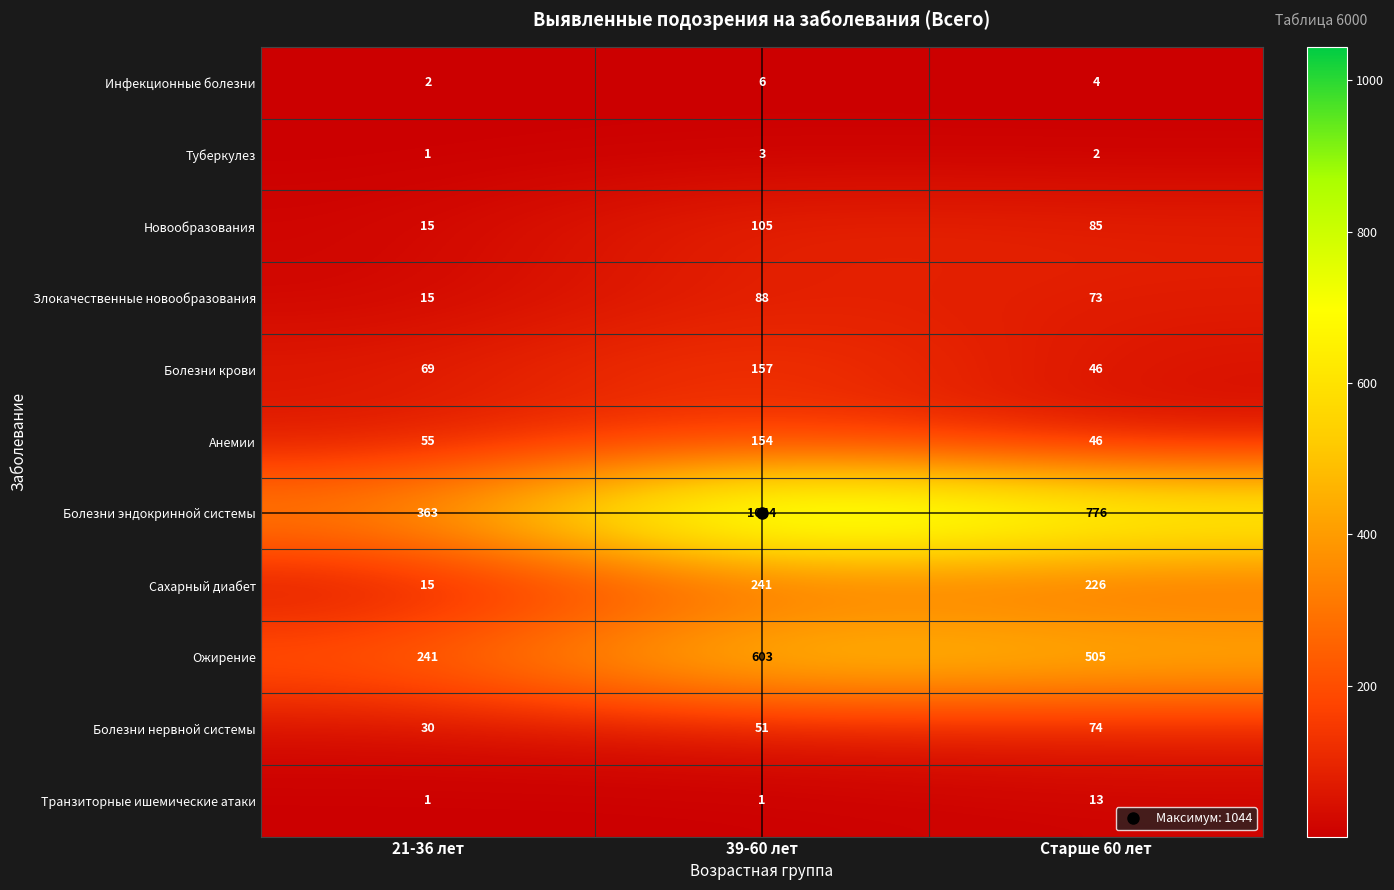

Count the number of categories in the chart.

3